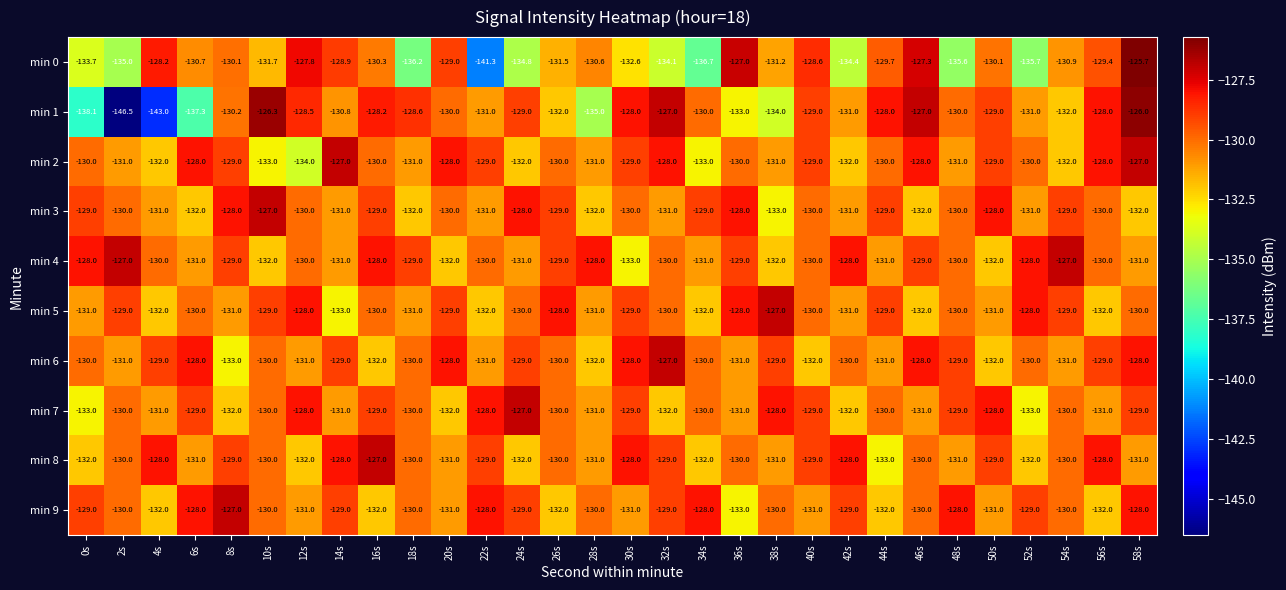

At which label is min 6 closest to -130?

0s